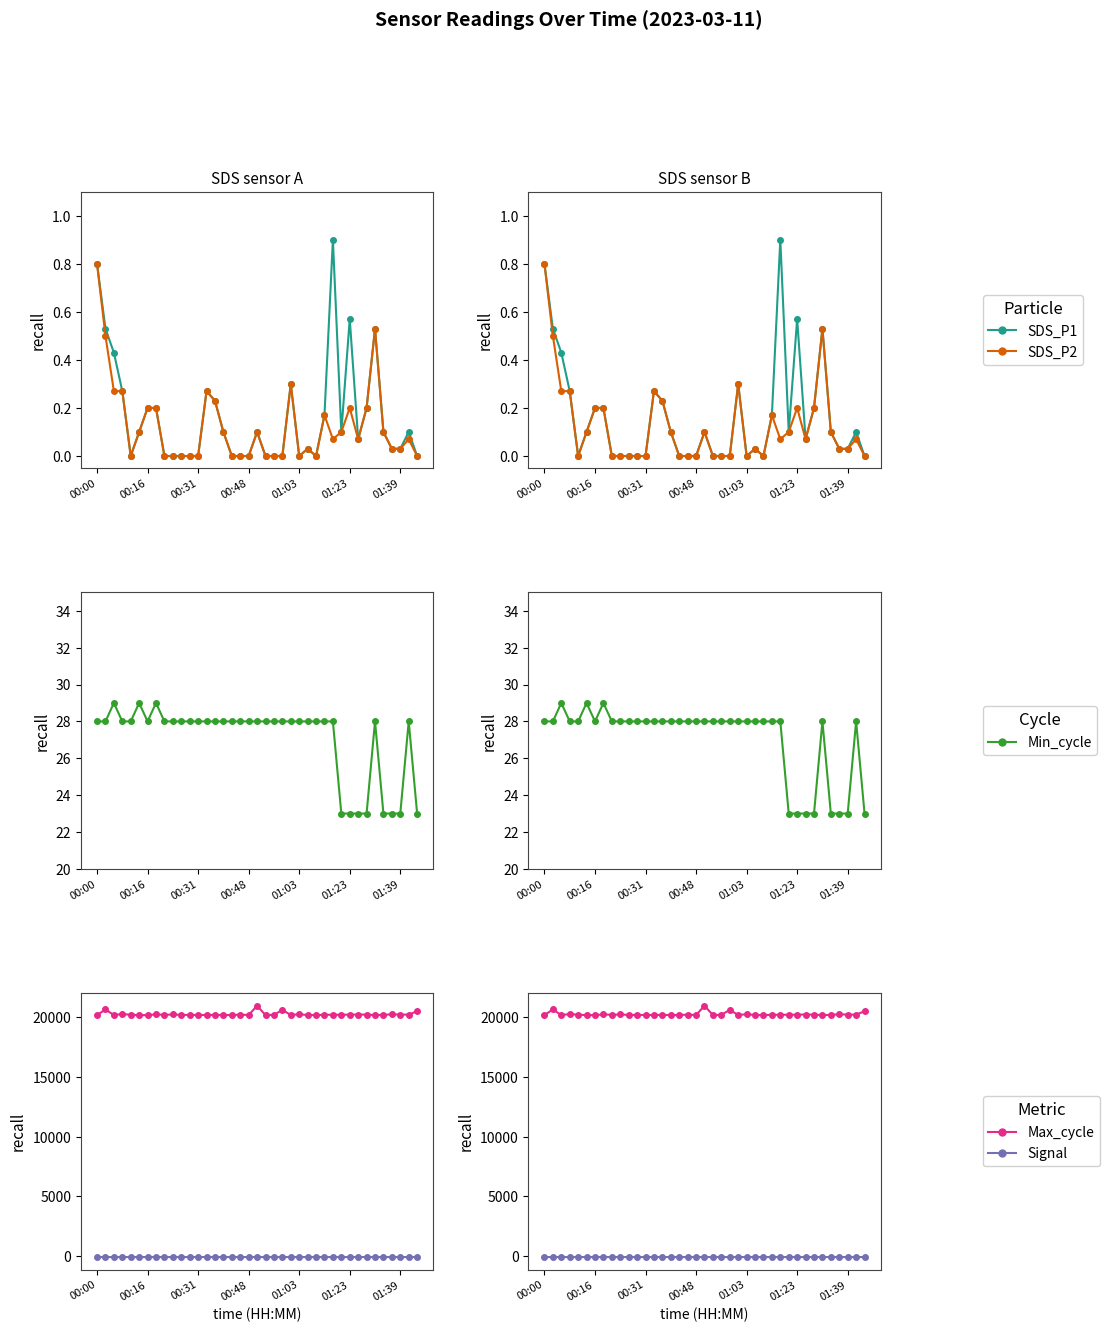

What position from the right is 27?

12